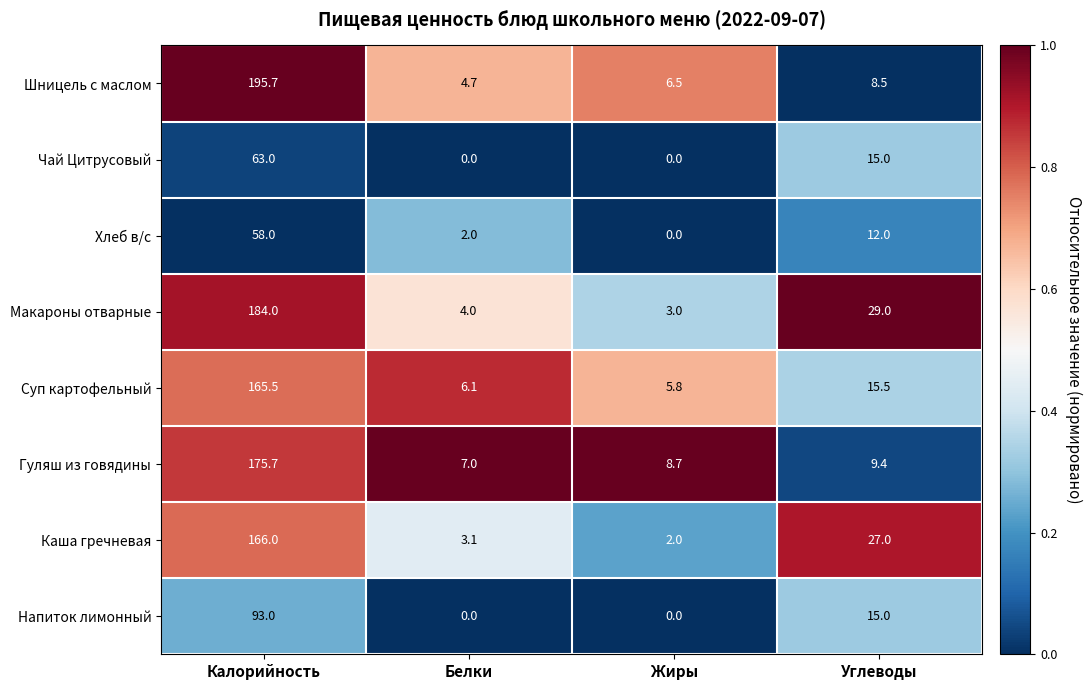

The value of Макароны отварные at Углеводы is 29.0. True or false?

True